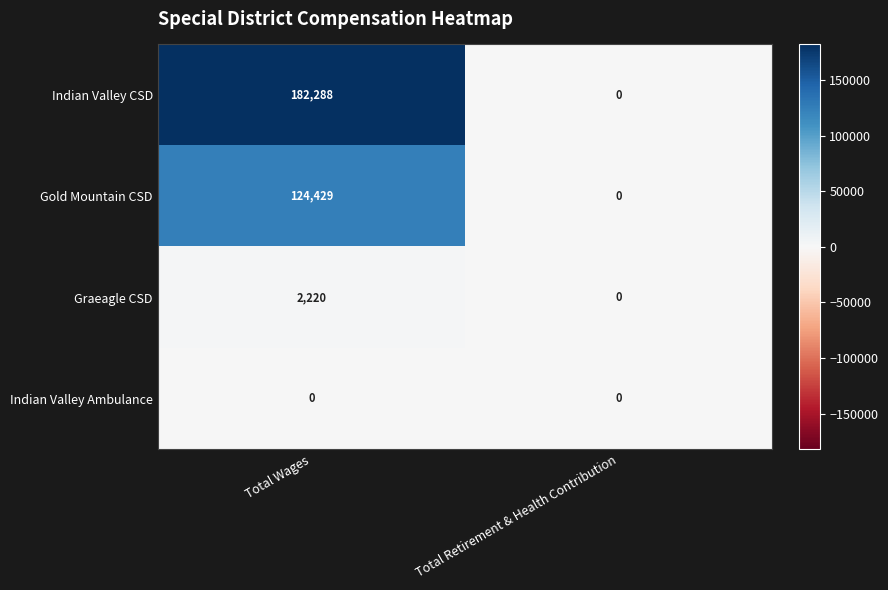

Which series has the largest range (max minus min)?

Indian Valley CSD